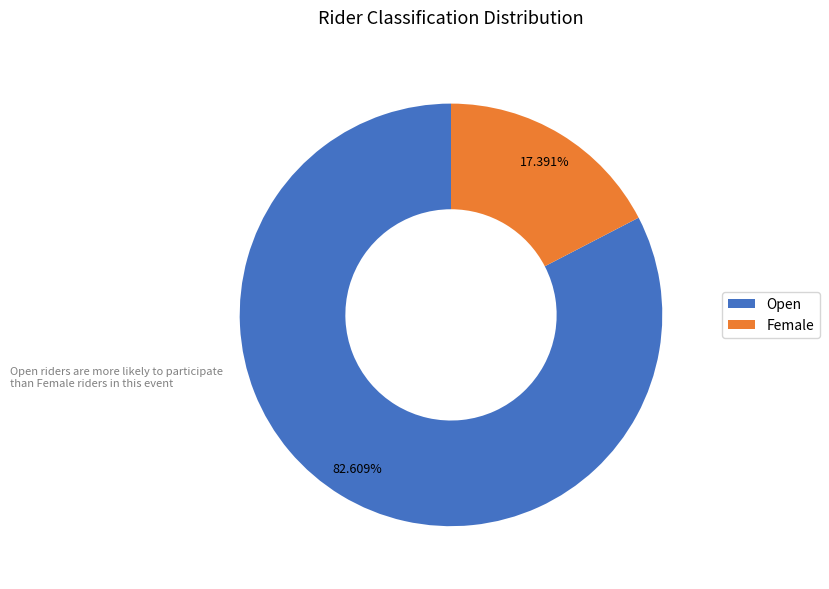

What percentage is NOT represented by Female?

82.6%